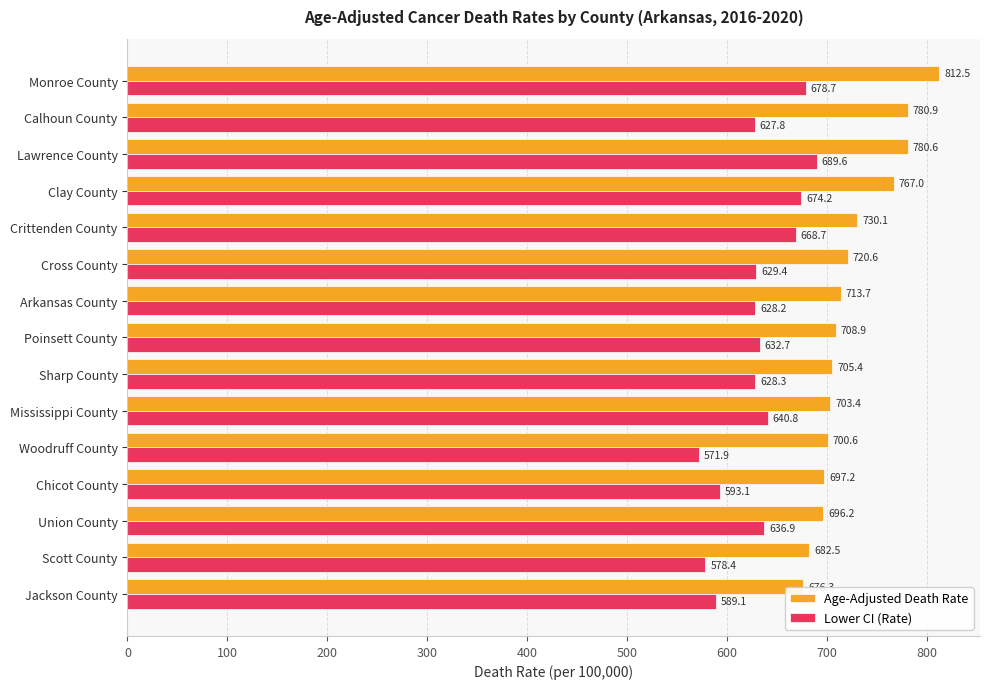

What is the difference between the second highest and second lowest values in the Lower CI (Rate) series?

100.3